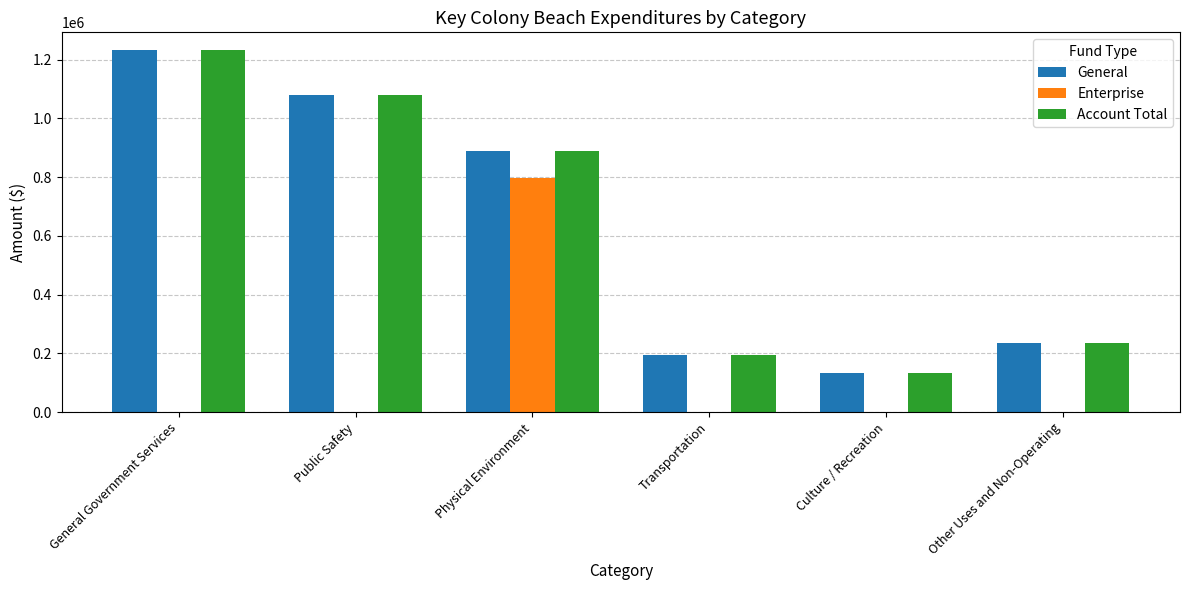

How many categories are shown in the chart?

6